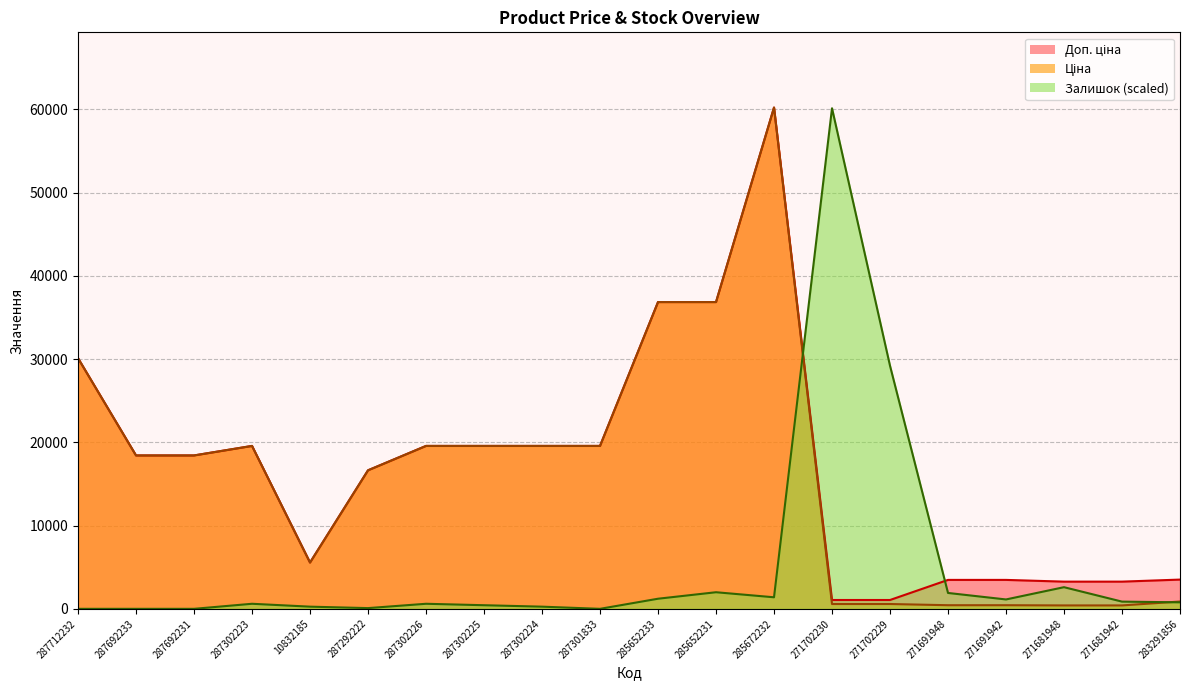

Does the chart display data point markers on the line(s)?

No